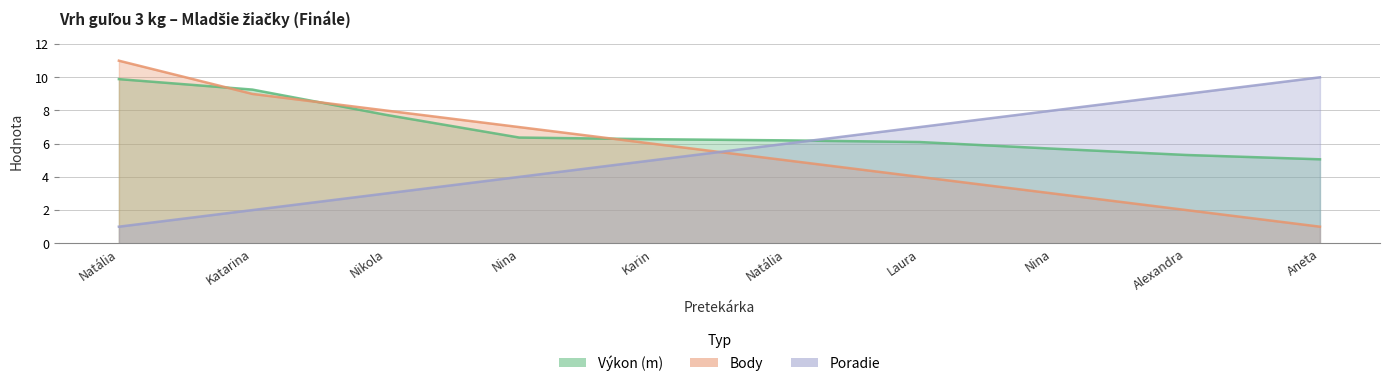

Which category has the lowest value in the Výkon series?

Aneta